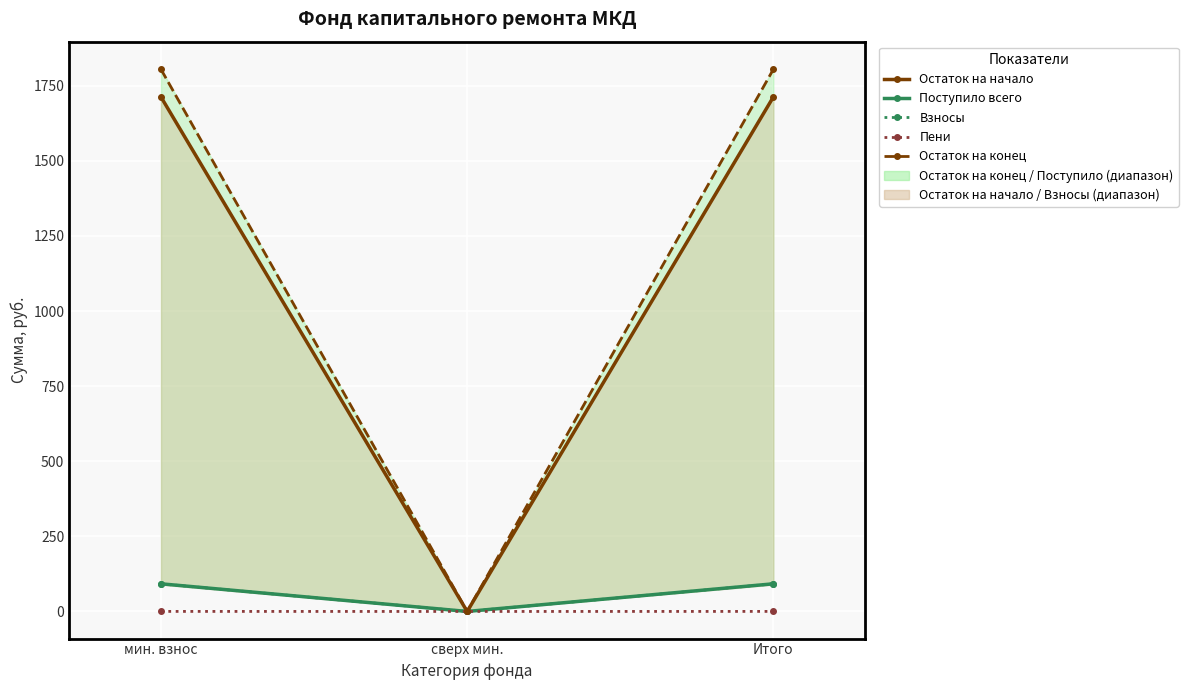

At which category is the sum across all series the highest?

мин. взнос